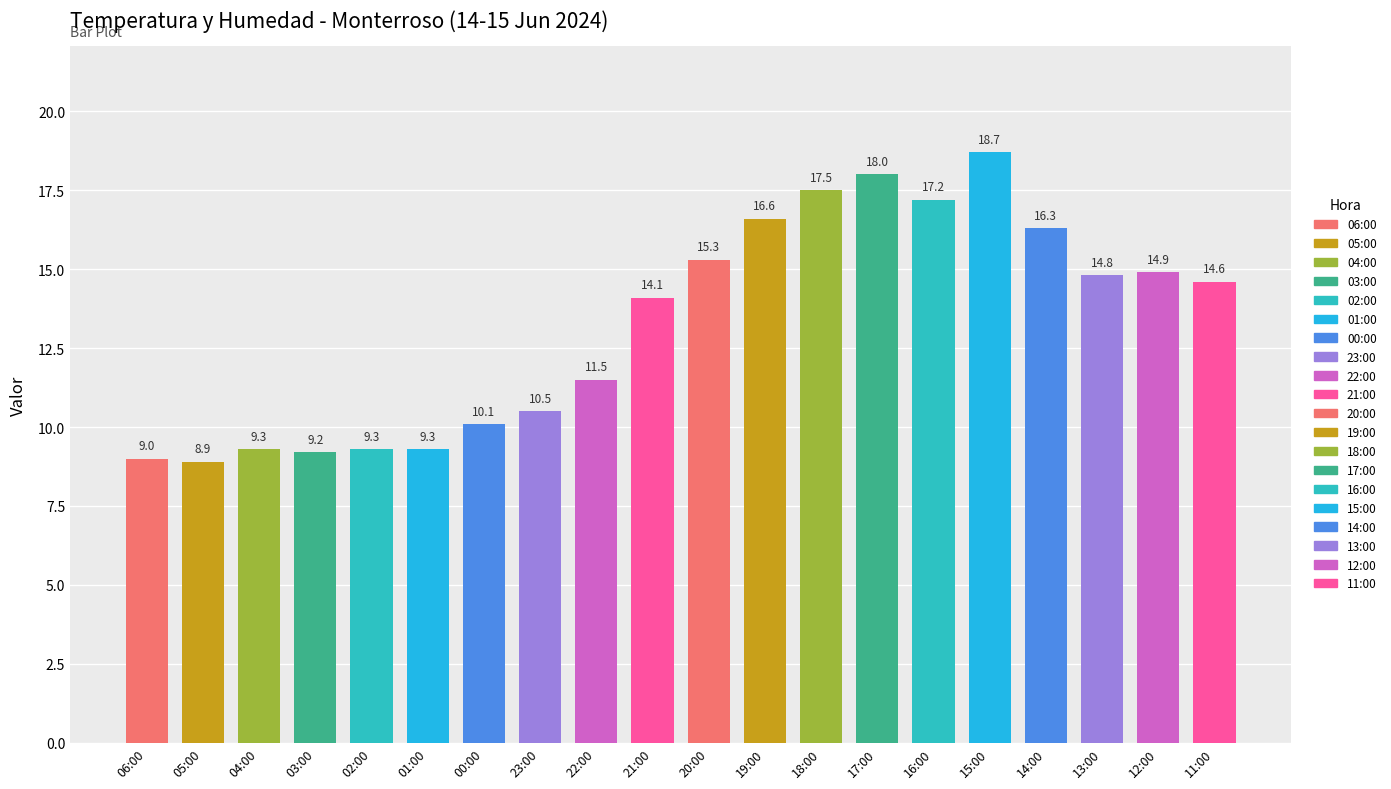

What is the sum of all values?

265.1